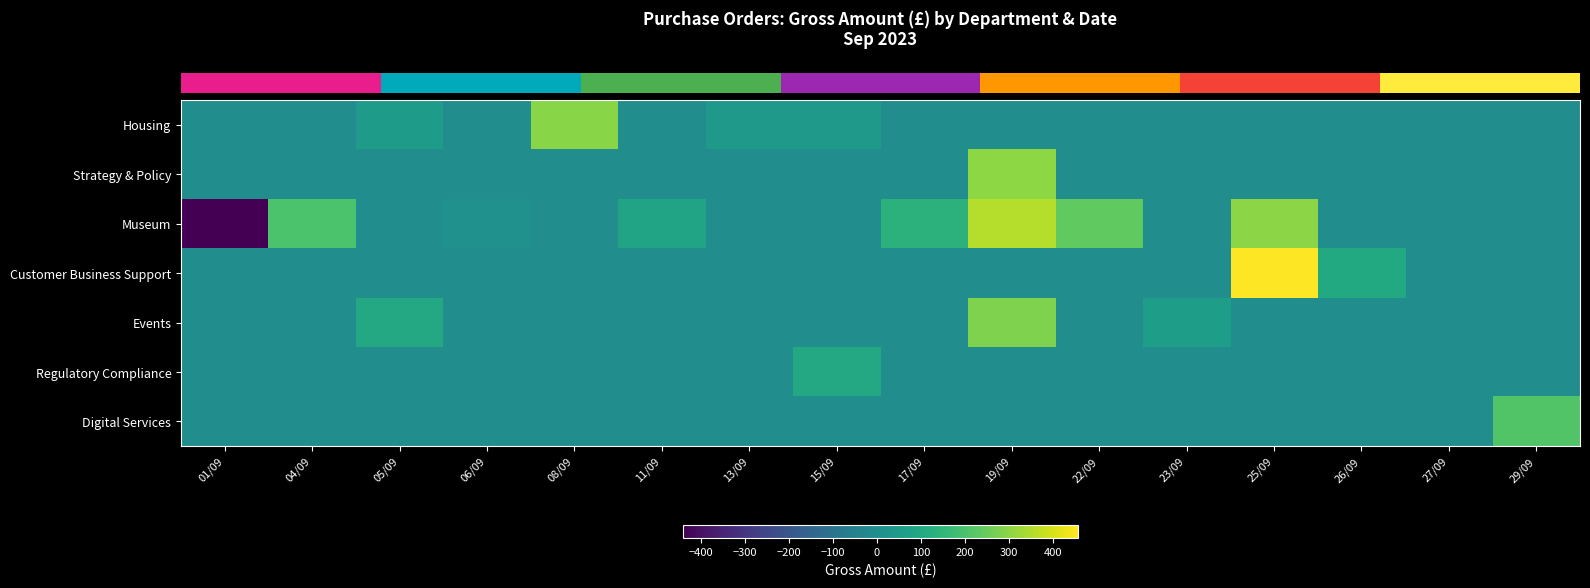

Between 08/09 and 22/09, which is larger?

08/09